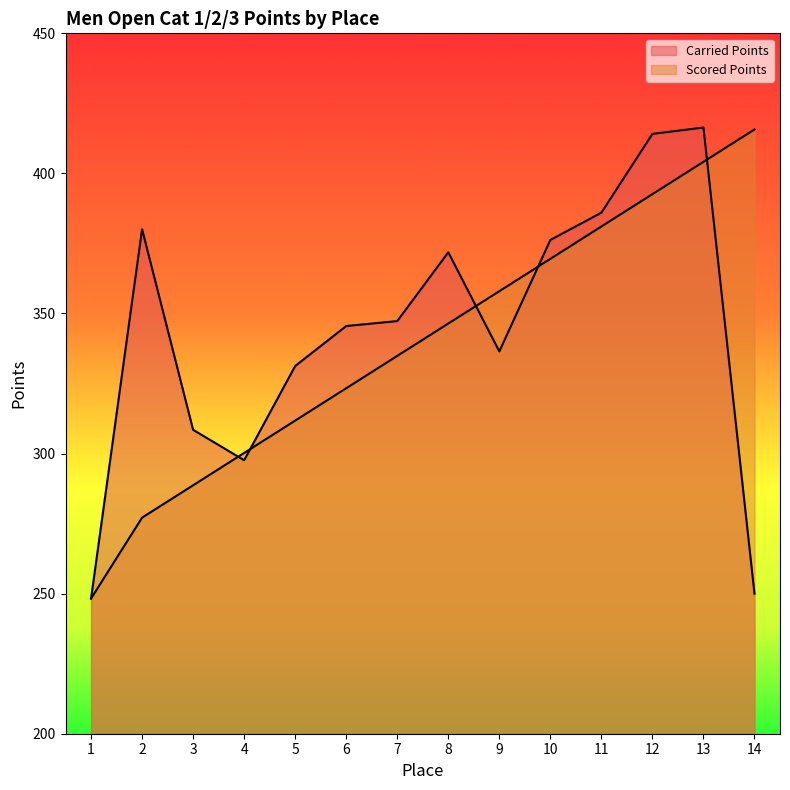

At which label is Carried Points closest to 332?

5